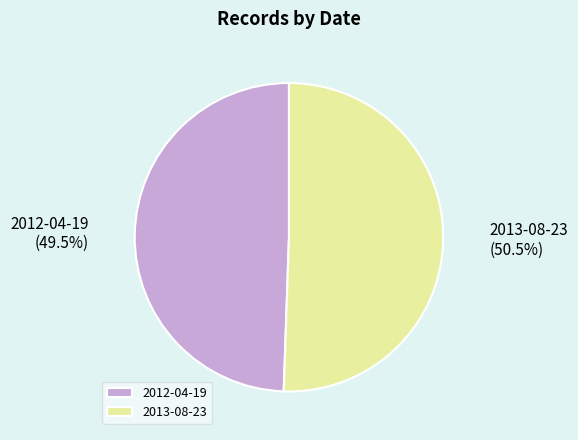

What is the largest slice in the pie chart?

2013-08-23